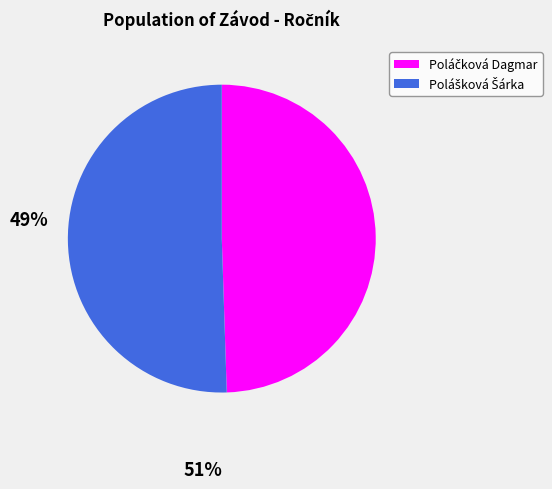

Is there any slice that represents more than half of the pie?

Yes